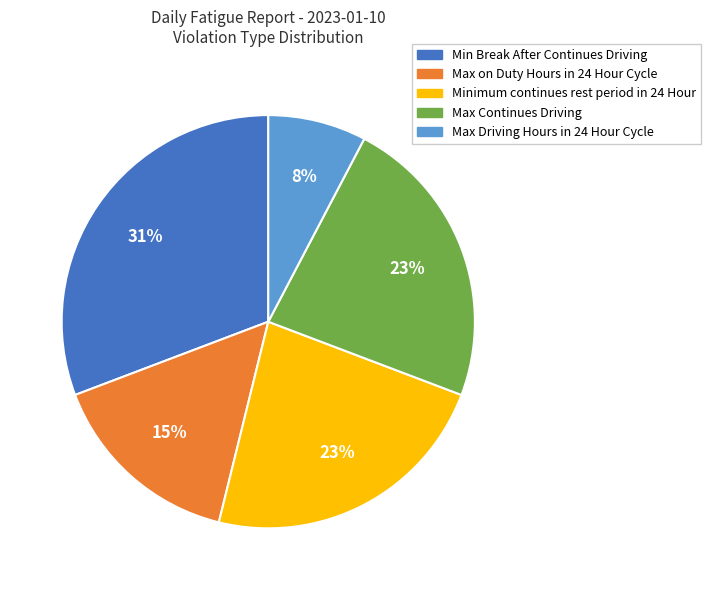

Count the number of slices in the pie.

5